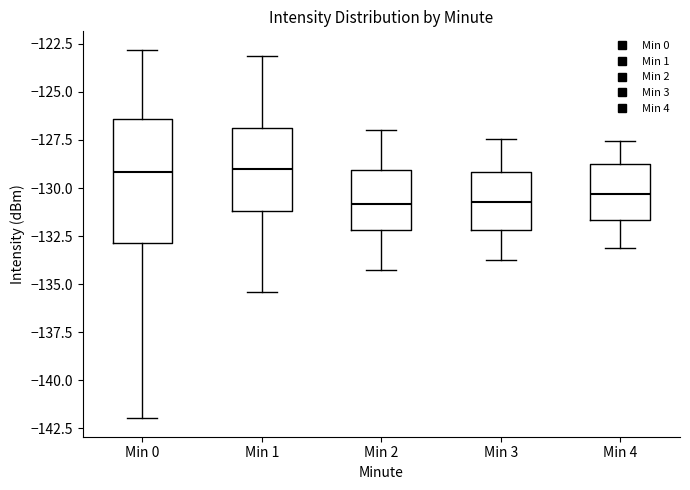

Reading left to right, read every box against the y-axis: the position of its median line, the range the box covers, and the ends of its whiskers. The values are not printed on the chart, so give them approximately, as read against the axis.

Min 0: median -129.0, box -133.0 to -126.5, whiskers -142.0 to -123.0
Min 1: median -129.0, box -131.0 to -127.0, whiskers -135.5 to -123.0
Min 2: median -131.0, box -132.0 to -129.0, whiskers -134.5 to -127.0
Min 3: median -130.5, box -132.0 to -129.0, whiskers -133.5 to -127.5
Min 4: median -130.5, box -131.5 to -129.0, whiskers -133.0 to -127.5